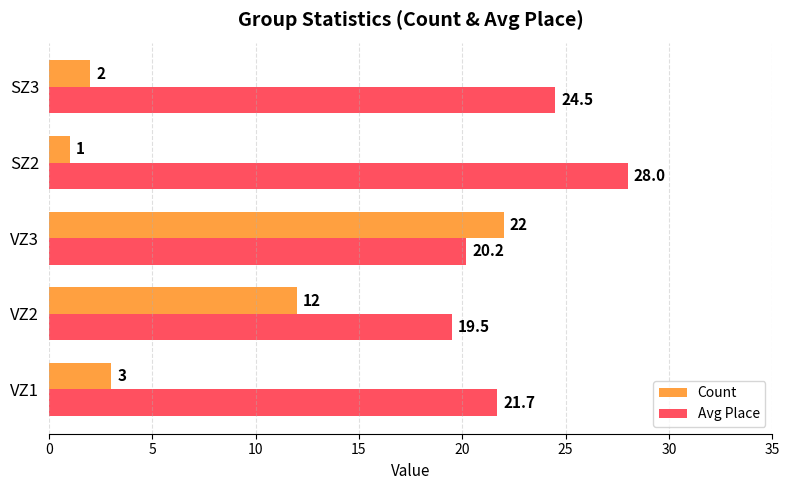

What is the difference between the maximum and second lowest values in the Avg Place series?

7.8